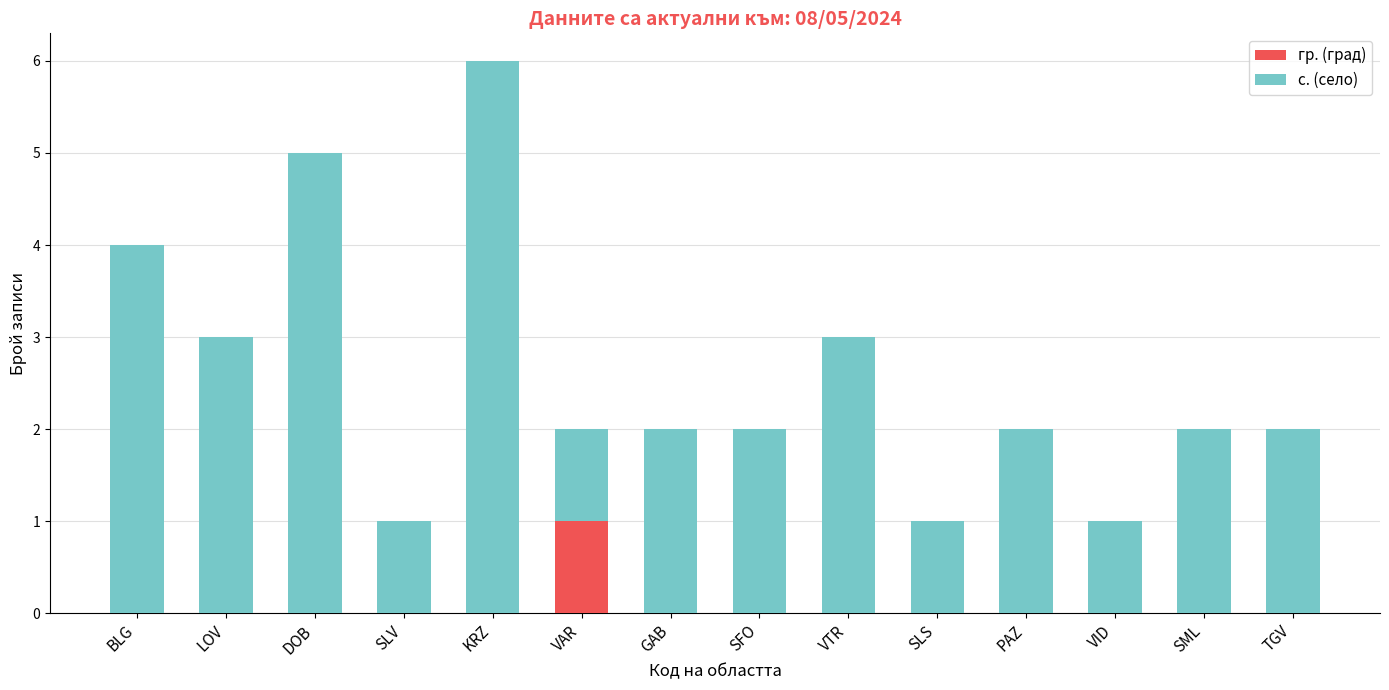

At which category is the sum across all series the highest?

KRZ